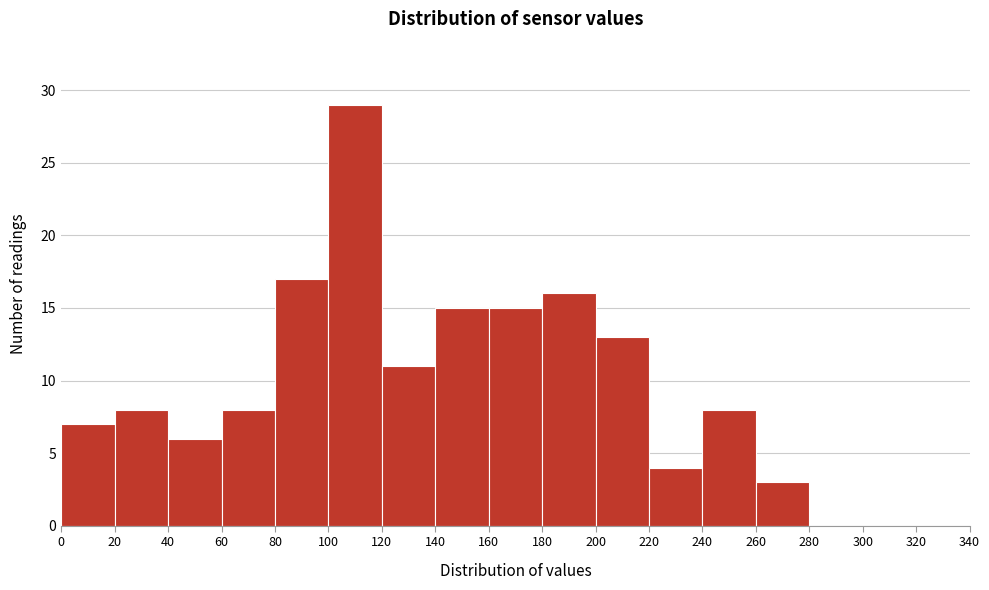

What is the height of the bar covering 140 to 160 on the x-axis? The values are not printed on the chart, so give them approximately, as read against the axis.

15